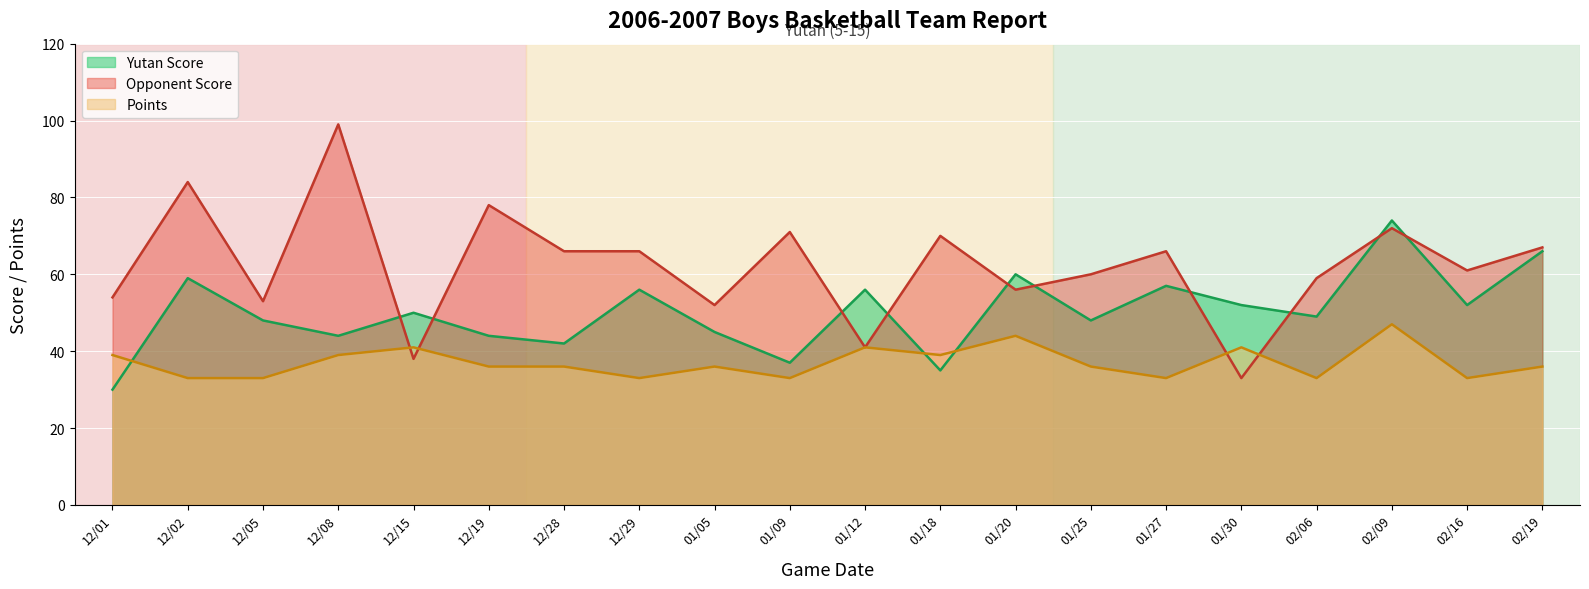

At 01/12, list the series in order from smallest to largest.

Opponent Score, Points, Yutan Score